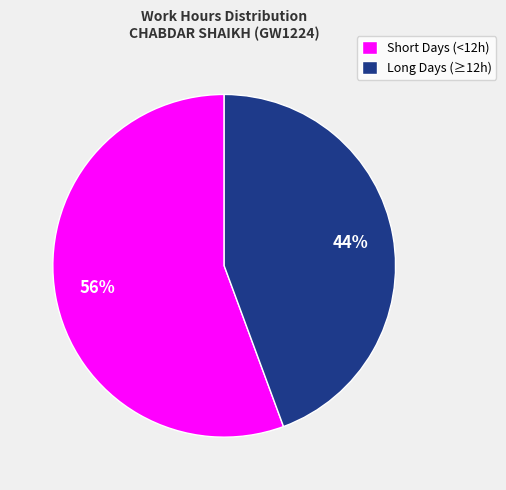

Rank the categories by value from lowest to highest.

Long Days (≥12h), Short Days (<12h)